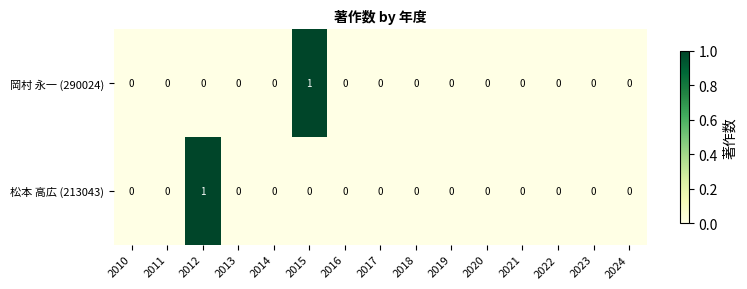

The value of 岡村 永一 (290024) at 2015 is 1. True or false?

True